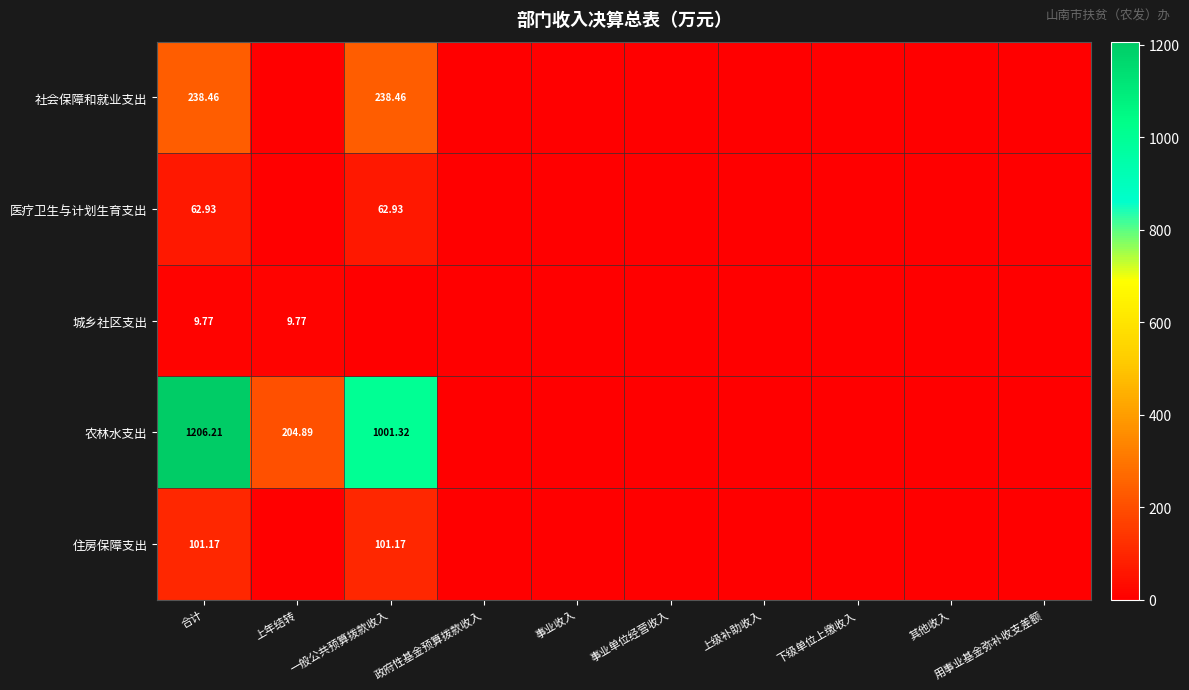

Between 事业收入 and 一般公共预算拨款收入, which is larger?

一般公共预算拨款收入